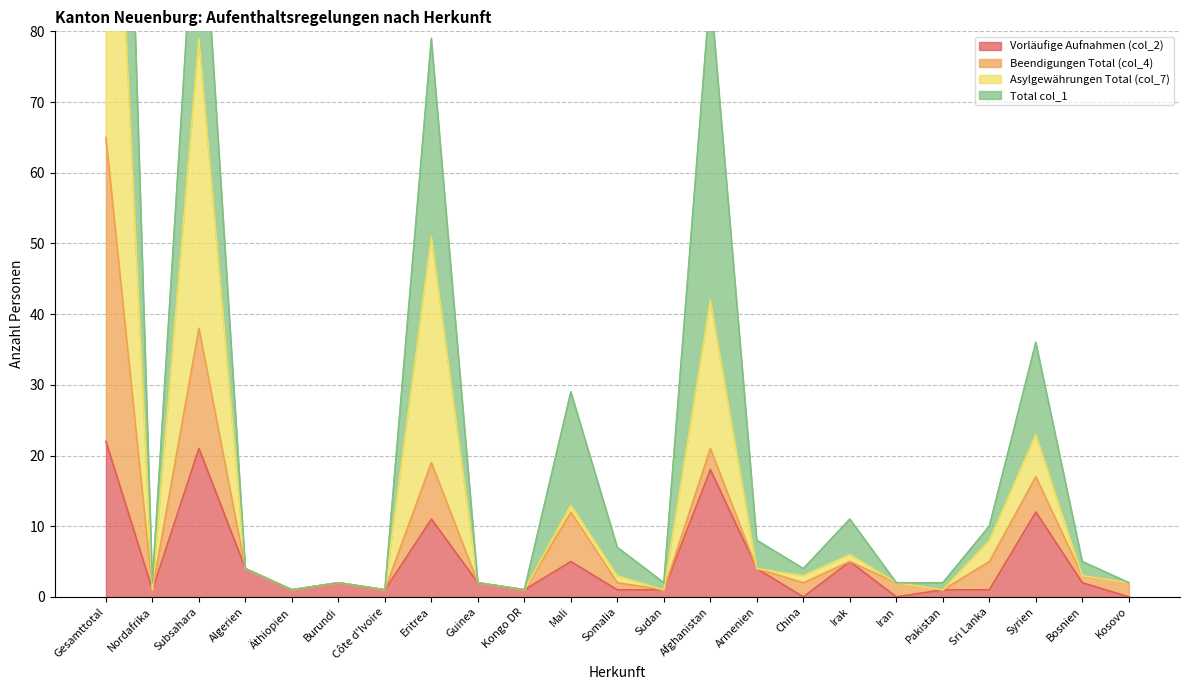

At which category does the chart reach its peak across all series?

Gesamttotal